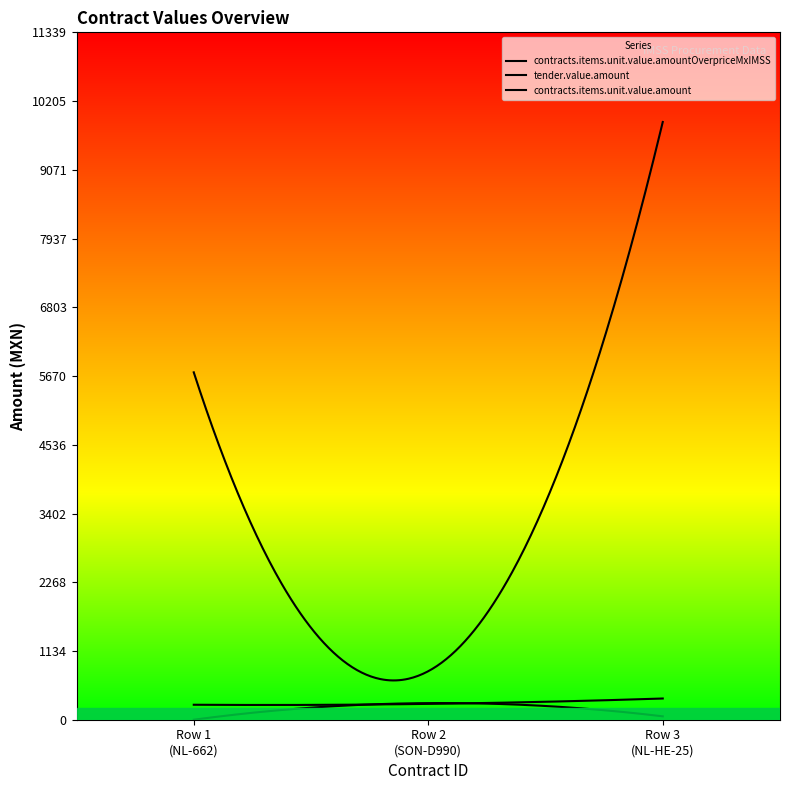

What is the difference between the highest and lowest values at NL-HE-25-D290258-258-10417603?

9804.0